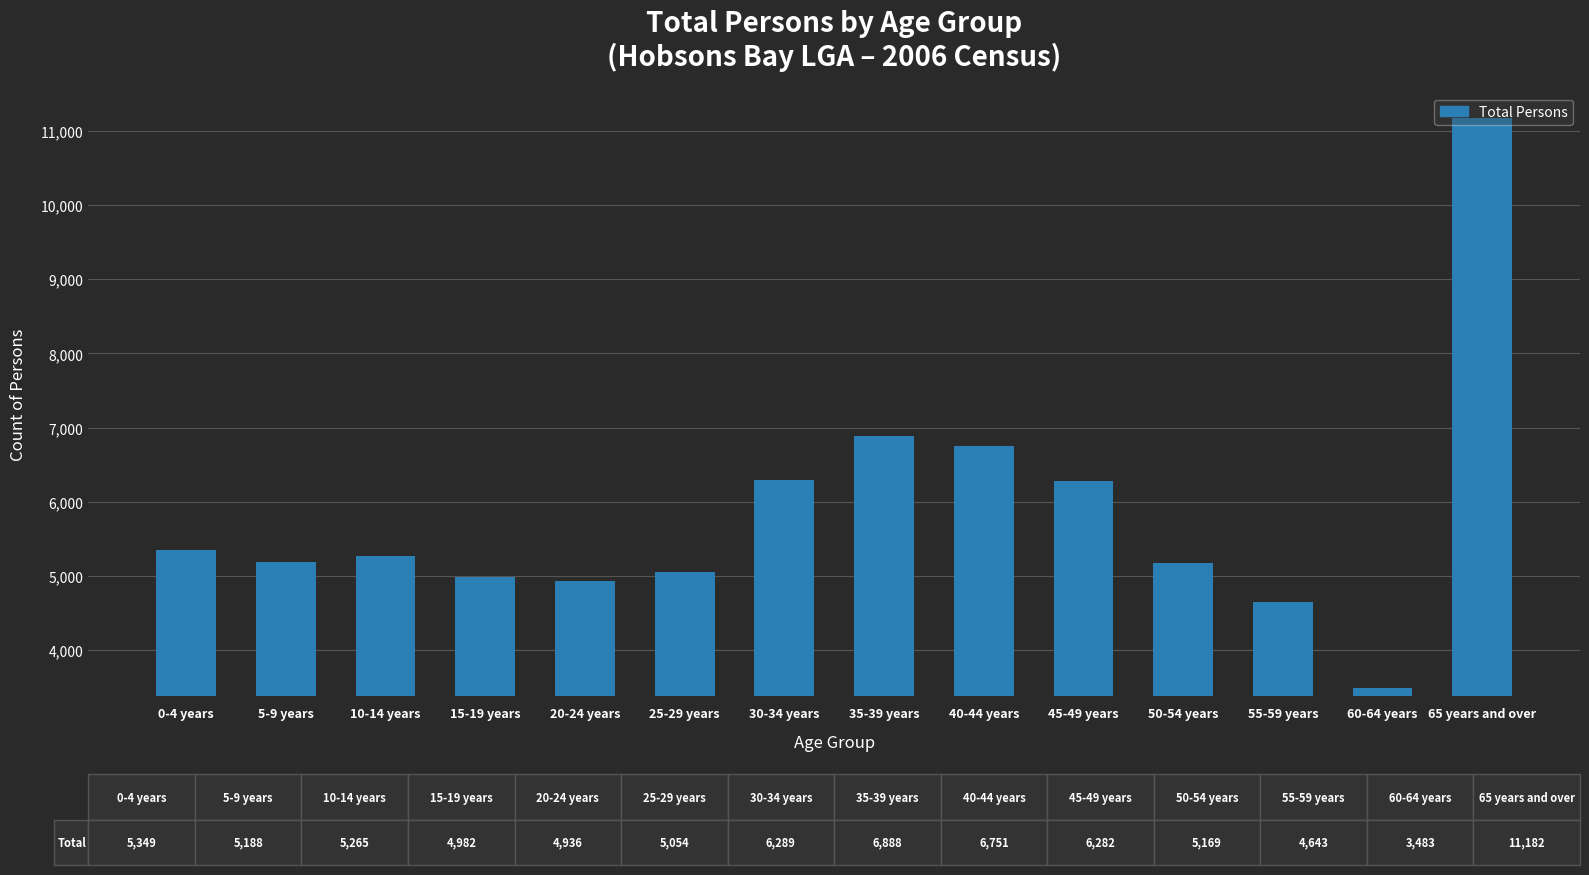

What is the minimum value shown in the chart?

3483